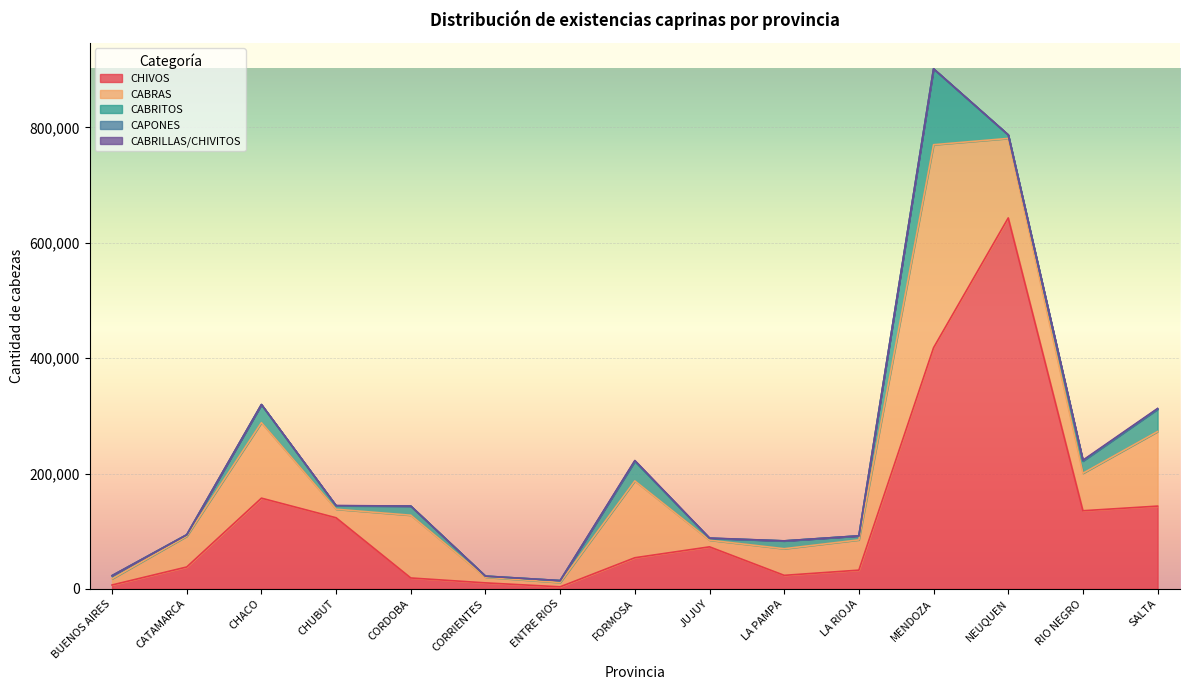

What is the greatest value displayed?

642966